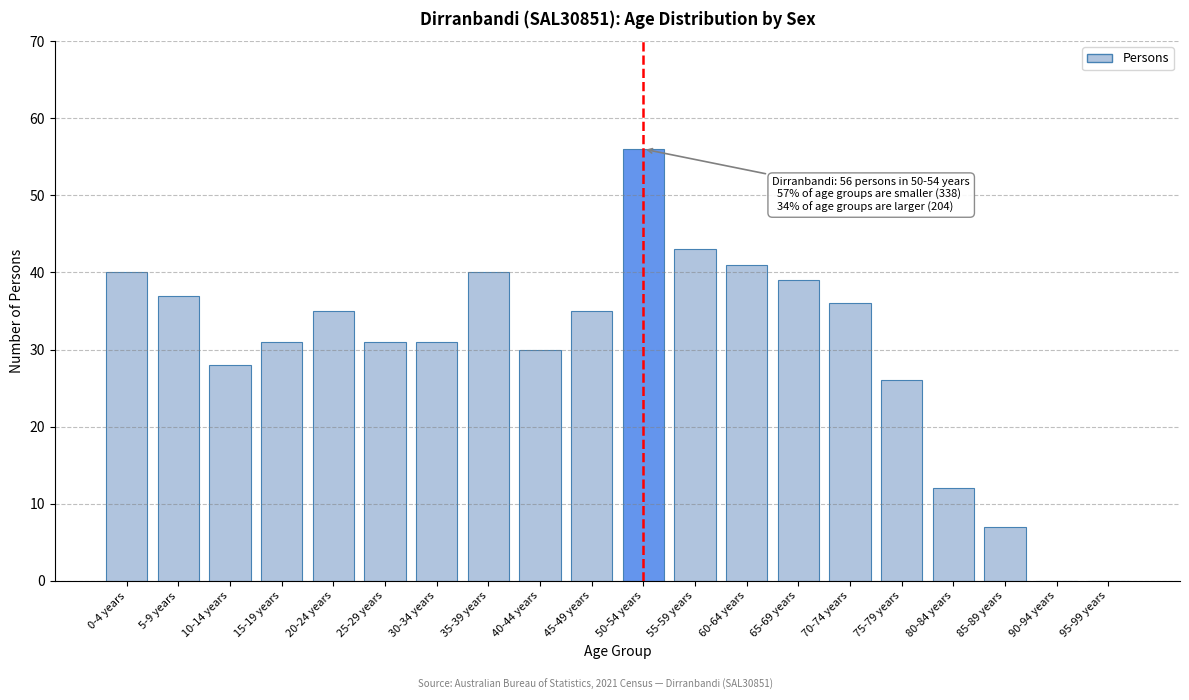

Reading left to right, what are all the values shown in this chart?

0-4 years=40	5-9 years=37	10-14 years=28	15-19 years=31	20-24 years=35	25-29 years=31	30-34 years=31	35-39 years=40	40-44 years=30	45-49 years=35	50-54 years=56	55-59 years=43	60-64 years=41	65-69 years=39	70-74 years=36	75-79 years=26	80-84 years=12	85-89 years=7	90-94 years=0	95-99 years=0